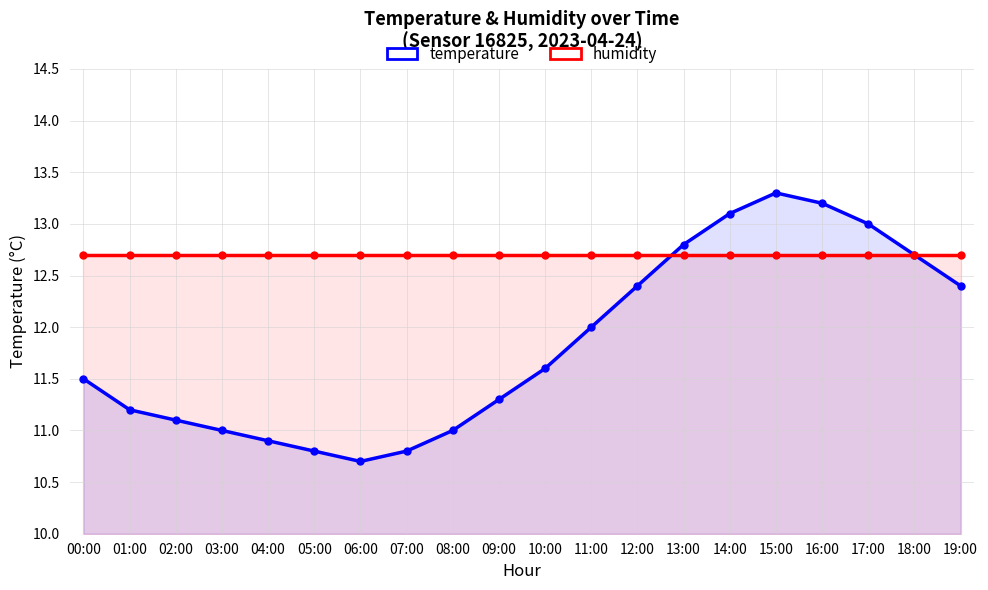

What is the difference between the maximum and minimum values in the temperature series?

2.6